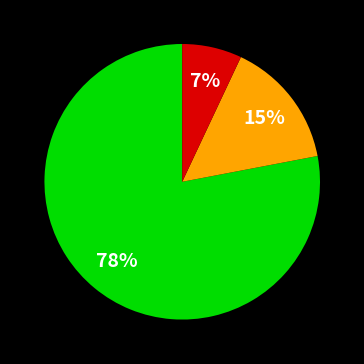

To the nearest percent, what is the difference between the largest and smallest slice percentages?

71%